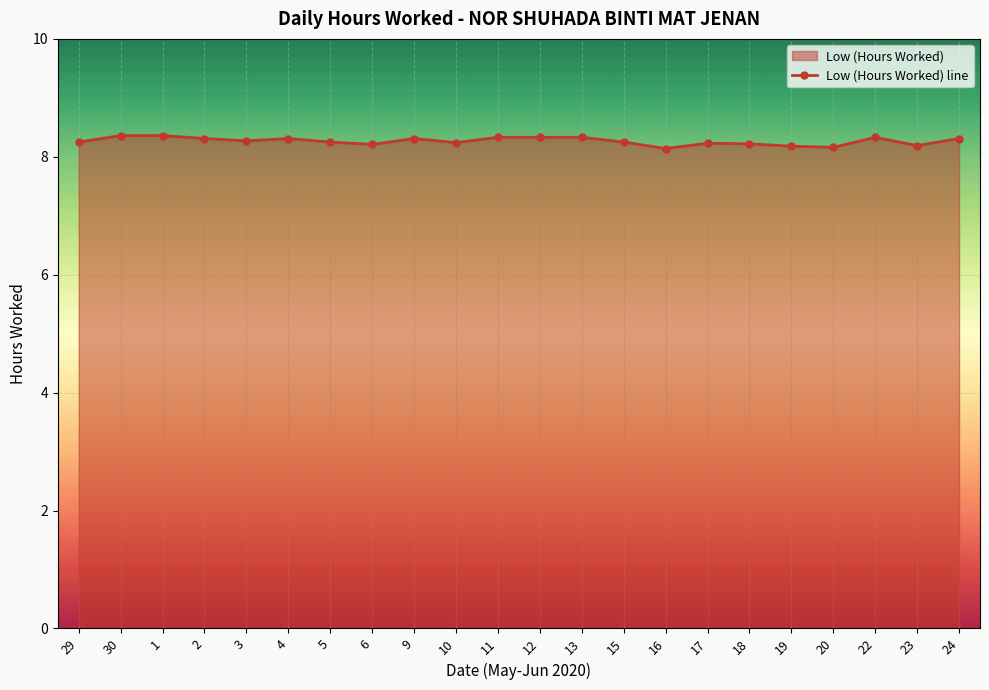

What is the difference between the second highest and second lowest values?

0.2